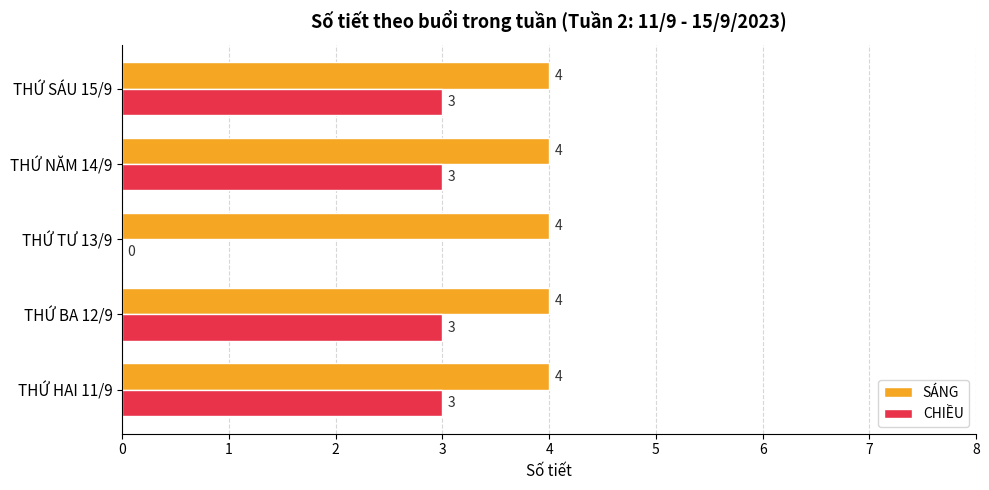

Which series has the largest total across all categories?

SÁNG